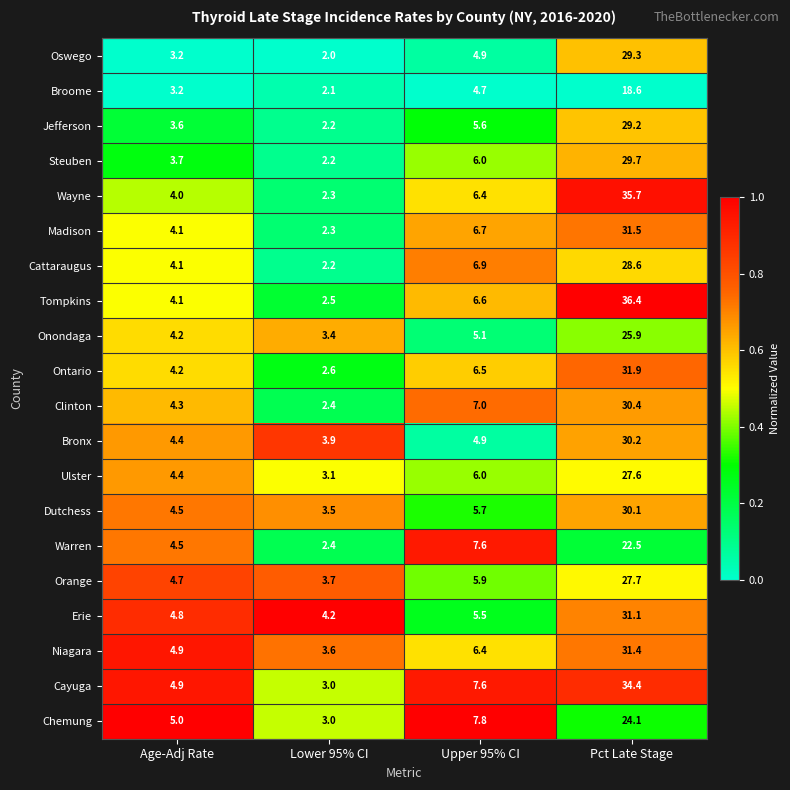

Where does the Chemung series first go above 7?

Upper 95% CI